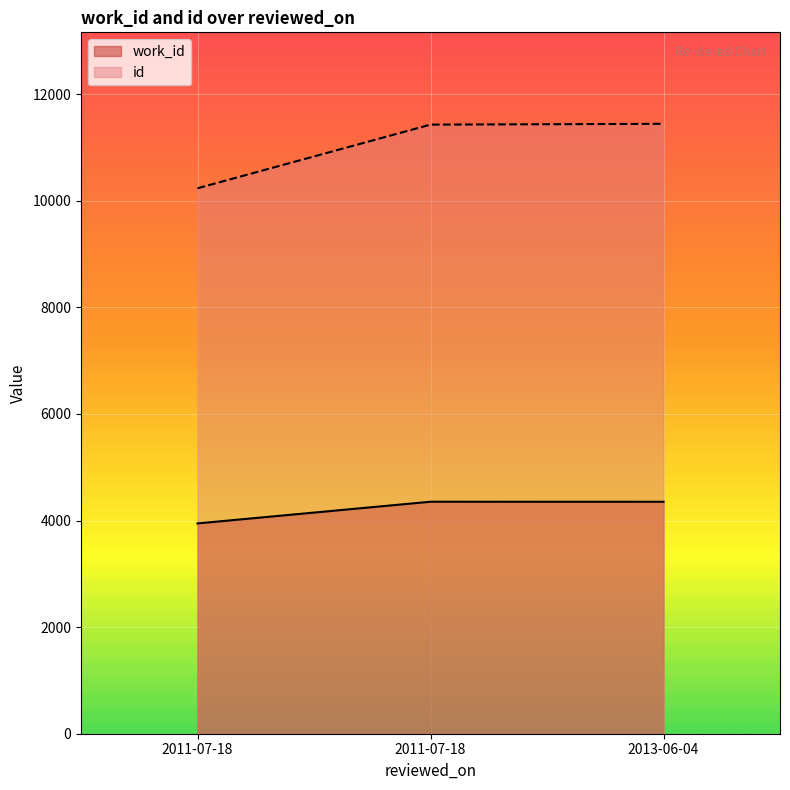

At which label does work_id reach its minimum?

2011-07-18